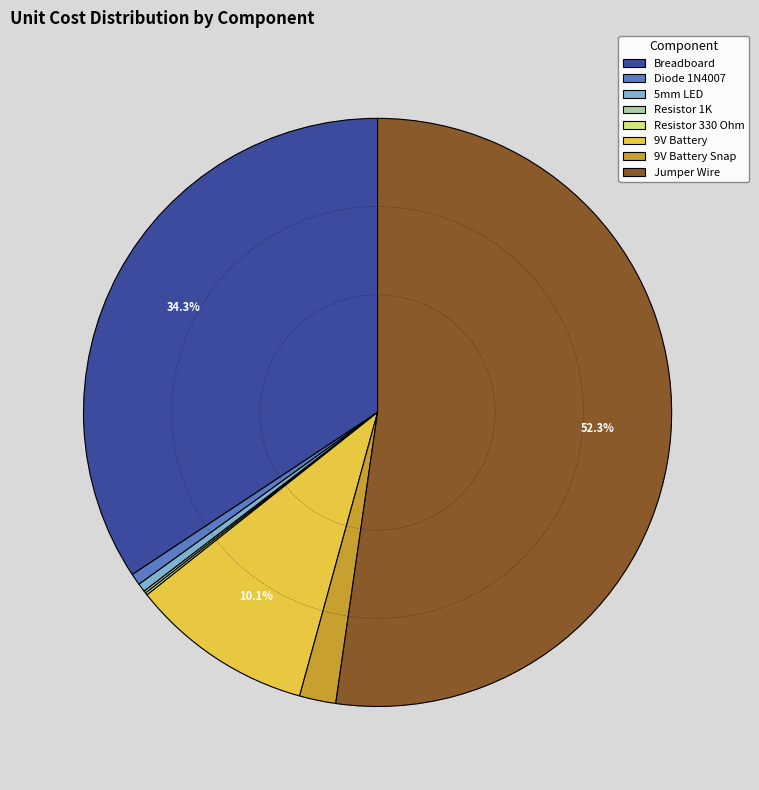

To the nearest percent, what is the combined percentage of 5mm LED and Breadboard?

35%